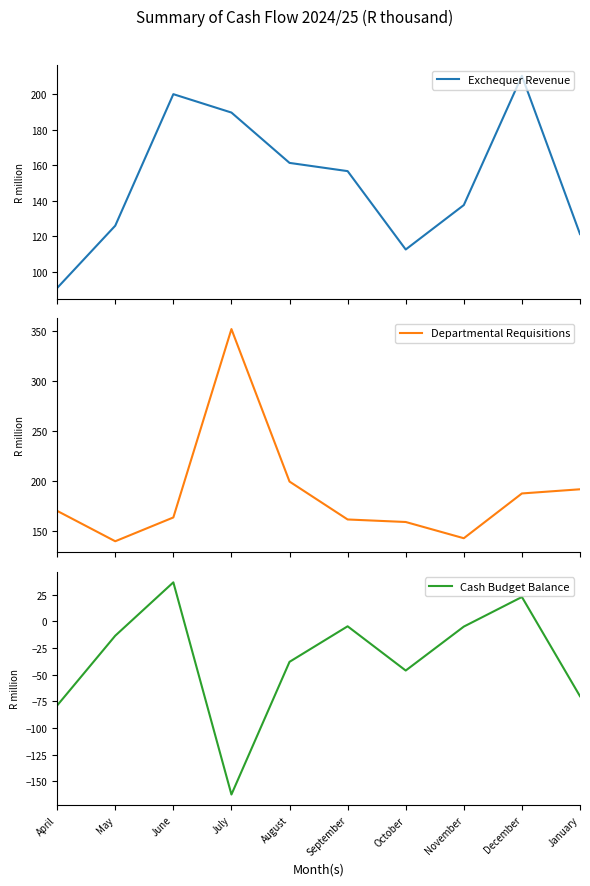

True or false: Cash Budget Balance and Exchequer Revenue cross at least once.

False